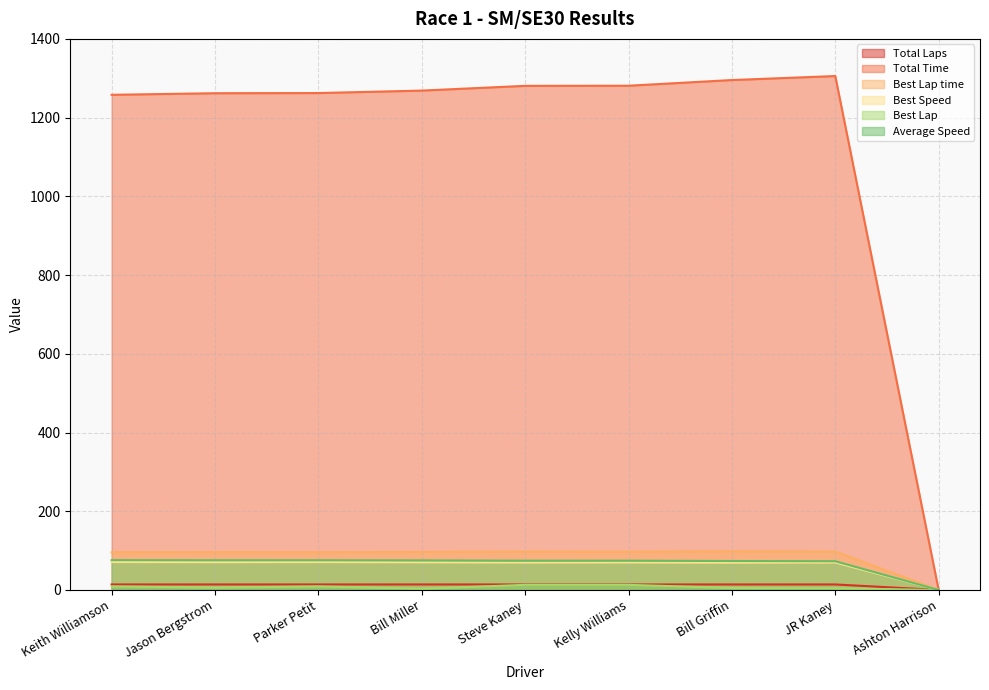

How many categories are shown in the chart?

9